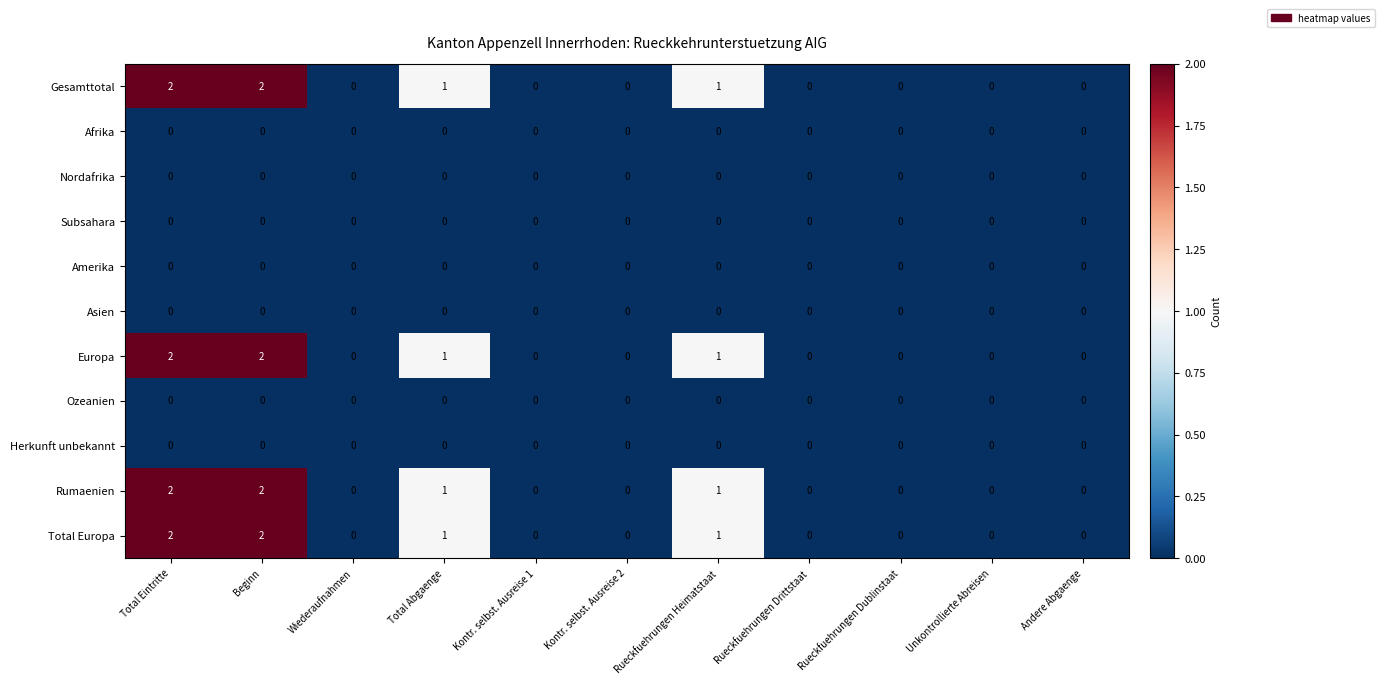

The Subsahara series shows 0 at Rueckfuehrungen Dublinstaat. True or false?

True